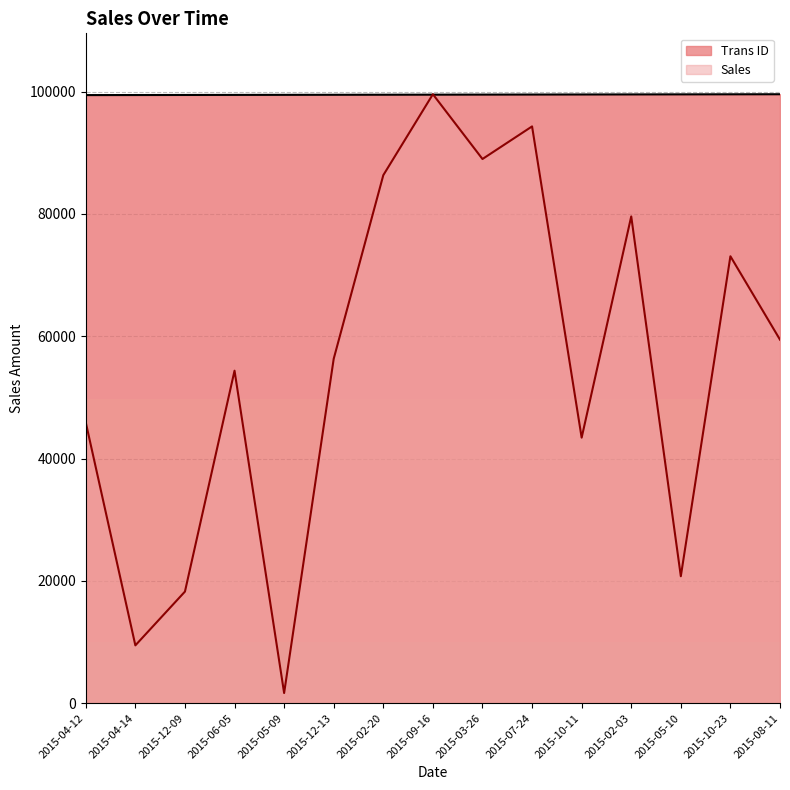

The Sales series shows 113690.8 at 2015-10-23. True or false?

False